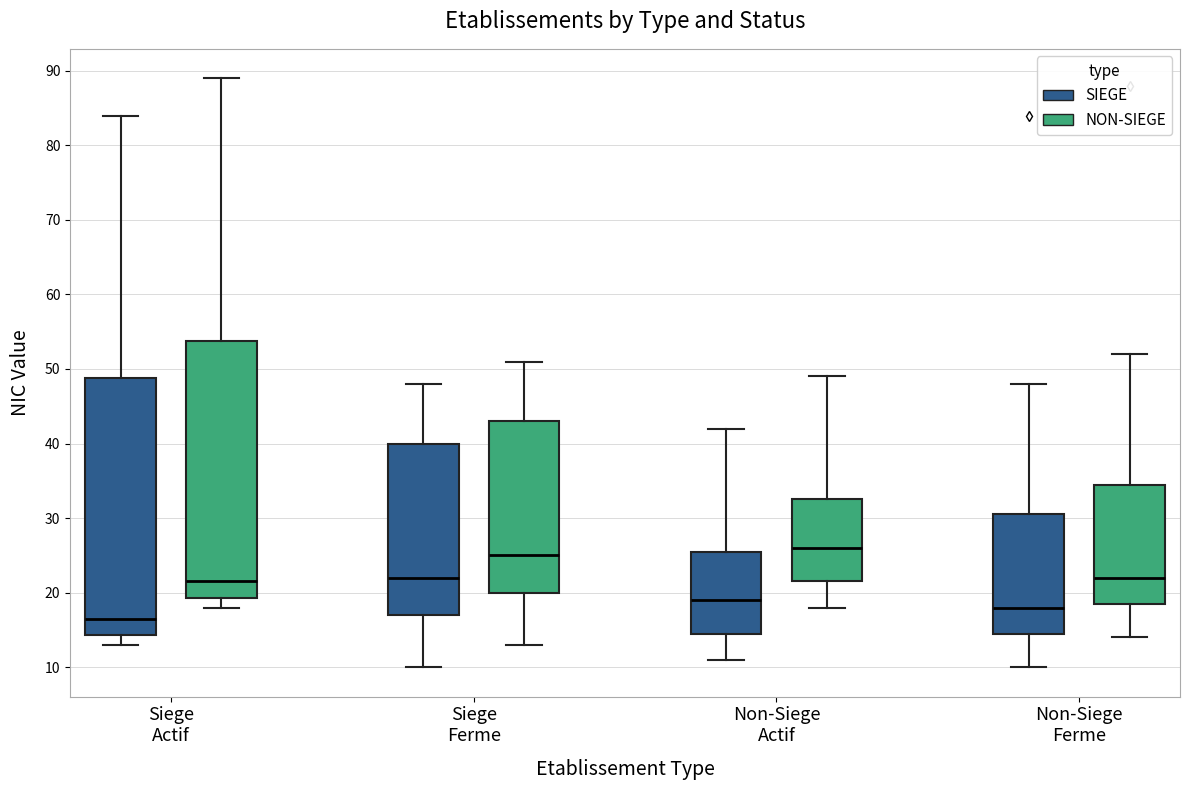

Reading left to right, transcribe this box plot: for each box, give where its median line is, the range the box spans, and where its two whiskers end, as read against the y-axis. The values are not printed on the chart, so give them approximately, as read against the axis.

Siege Actif (SIEGE): median 17, box 14 to 49, whiskers 13 to 84
Siege Actif (NON-SIEGE): median 22, box 19 to 54, whiskers 18 to 89
Siege Ferme (SIEGE): median 22, box 17 to 40, whiskers 10 to 48
Siege Ferme (NON-SIEGE): median 25, box 20 to 43, whiskers 13 to 51
Non-Siege Actif (SIEGE): median 19, box 15 to 26, whiskers 11 to 42
Non-Siege Actif (NON-SIEGE): median 26, box 22 to 33, whiskers 18 to 49
Non-Siege Ferme (SIEGE): median 18, box 15 to 31, whiskers 10 to 48
Non-Siege Ferme (NON-SIEGE): median 22, box 19 to 35, whiskers 14 to 52